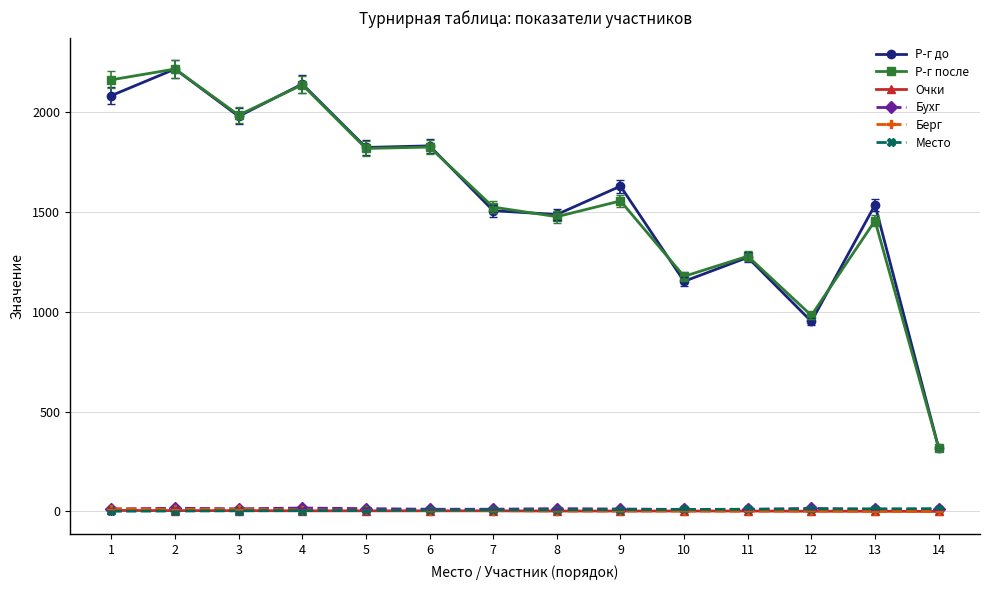

True or false: Р-г после has more than 0 points higher than both neighbors.

True